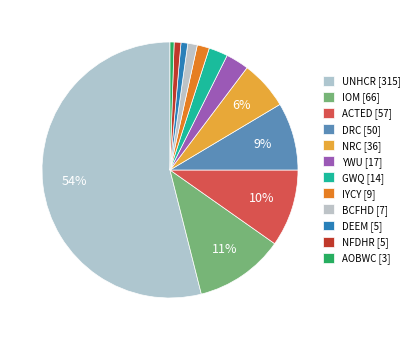

Is there a majority slice in this chart?

Yes